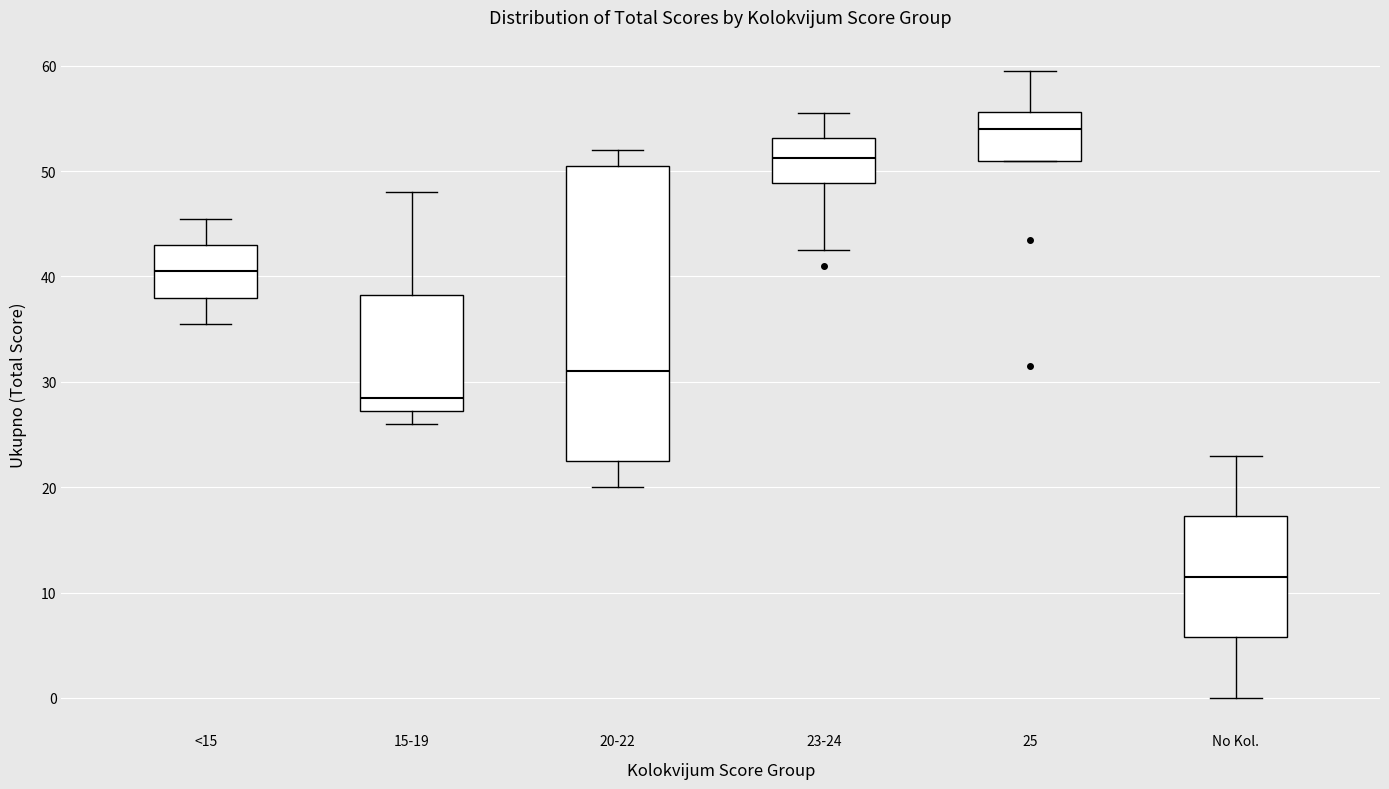

Which box is the tallest, from its lower edge to its upper edge?

20-22